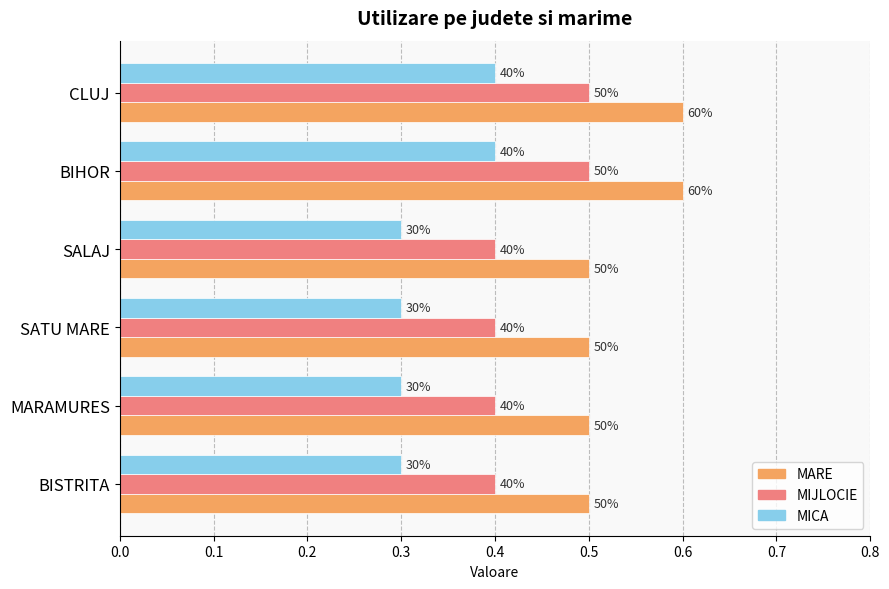

What are all the series names shown in the legend?

MARE, MIJLOCIE, MICA